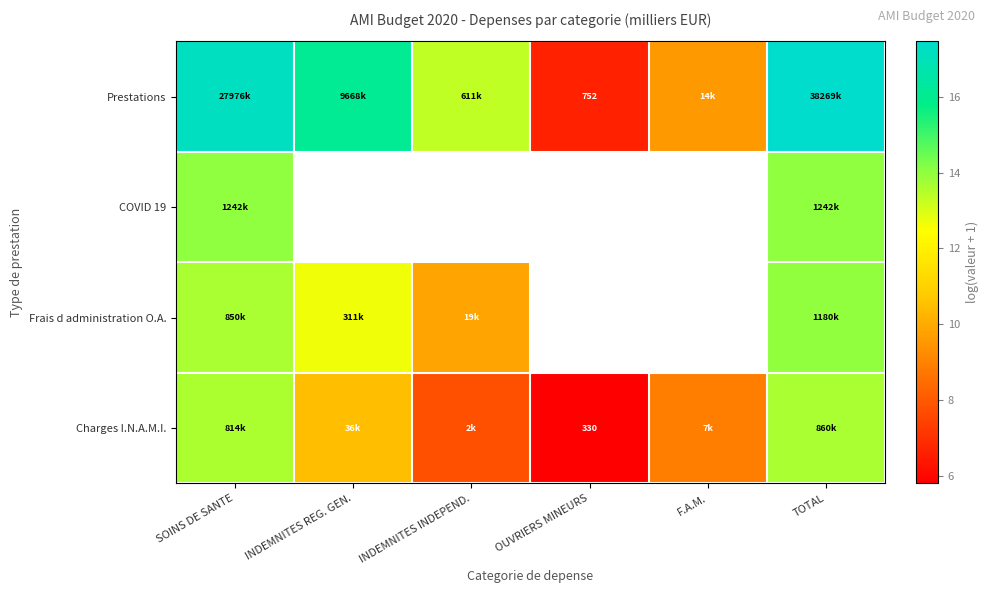

True or false: Frais d administration O.A. has a value of 12.6 at INDEMNITES REG. GEN..

True